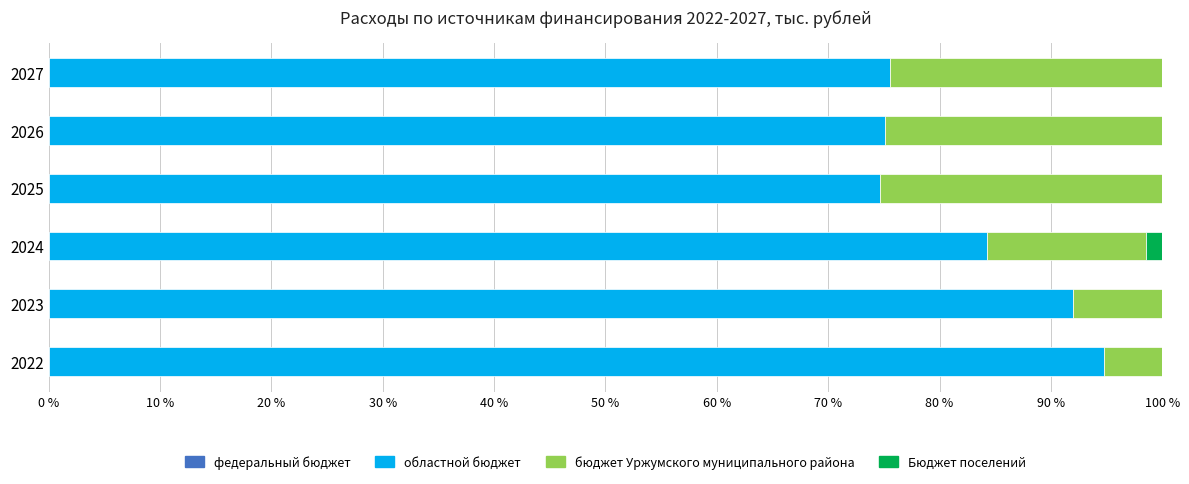

Is it true that областной бюджет equals 124.7 at 2027?

False